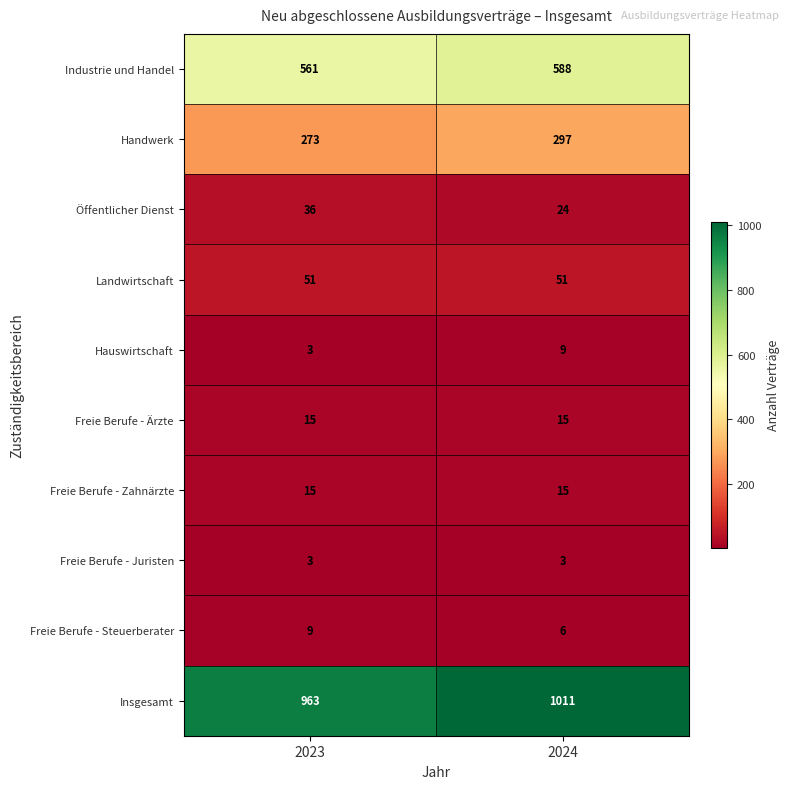

List the labels in order of Insgesamt value, smallest first.

2023, 2024